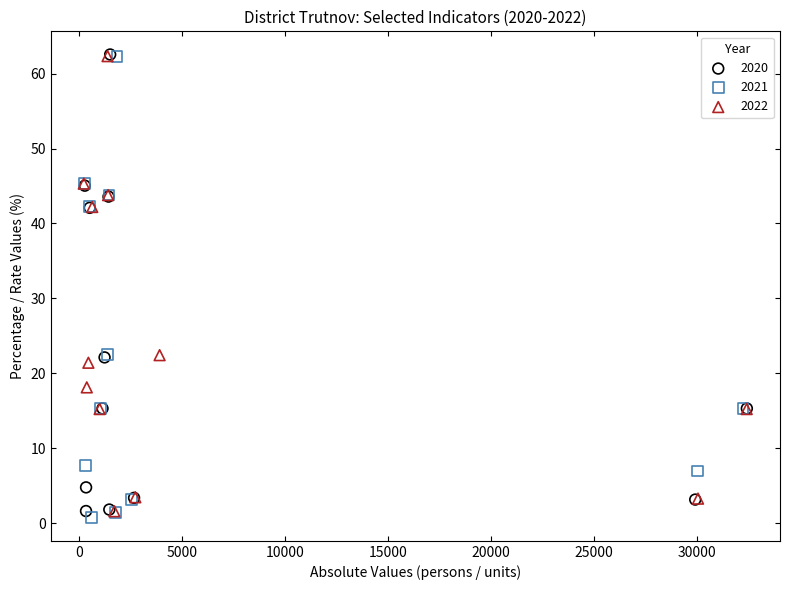

Which series reaches the minimum Y coordinate?

2021